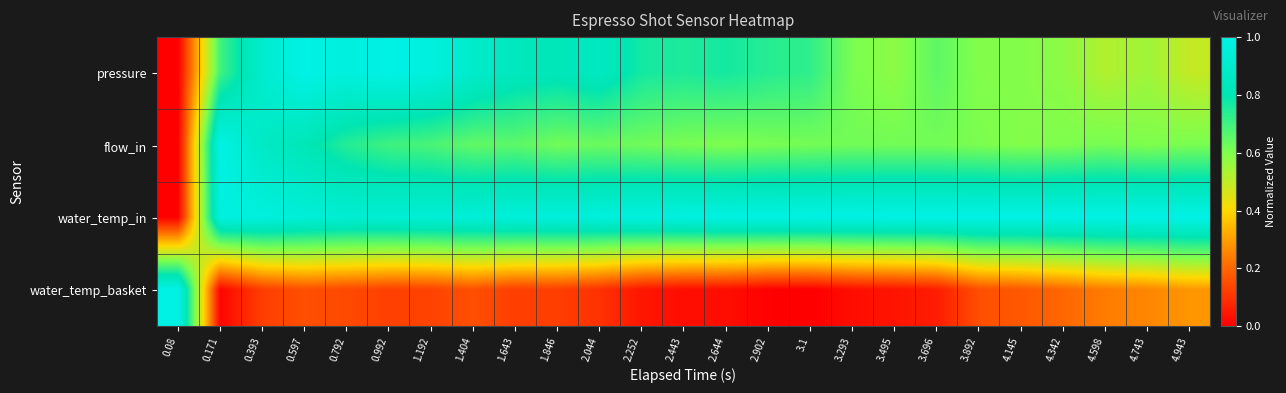

Reading left to right, list all the values displayed in this chart.

pressure: 0.08=0.0	0.171=0.7	0.393=0.9	0.597=1.0	0.792=1.0	0.992=1.0	1.192=1.0	1.404=0.9	1.643=0.8	1.846=0.8	2.044=0.9	2.252=0.8	2.443=0.8	2.644=0.8	2.902=0.7	3.1=0.7	3.293=0.6	3.495=0.6	3.696=0.7	3.892=0.6	4.145=0.6	4.342=0.6	4.598=0.5	4.743=0.6	4.943=0.5
flow_in: 0.08=0.0	0.171=1.0	0.393=0.9	0.597=0.8	0.792=0.7	0.992=0.7	1.192=0.7	1.404=0.6	1.643=0.7	1.846=0.6	2.044=0.6	2.252=0.6	2.443=0.6	2.644=0.6	2.902=0.6	3.1=0.6	3.293=0.6	3.495=0.6	3.696=0.6	3.892=0.6	4.145=0.6	4.342=0.6	4.598=0.6	4.743=0.6	4.943=0.6
water_temp_in: 0.08=0.0	0.171=1.0	0.393=1.0	0.597=0.9	0.792=0.9	0.992=0.9	1.192=0.9	1.404=0.9	1.643=1.0	1.846=1.0	2.044=1.0	2.252=1.0	2.443=1.0	2.644=1.0	2.902=1.0	3.1=1.0	3.293=1.0	3.495=1.0	3.696=1.0	3.892=1.0	4.145=1.0	4.342=1.0	4.598=1.0	4.743=1.0	4.943=1.0
water_temp_basket: 0.08=1.0	0.171=0.0	0.393=0.1	0.597=0.2	0.792=0.1	0.992=0.1	1.192=0.1	1.404=0.2	1.643=0.1	1.846=0.1	2.044=0.1	2.252=0.0	2.443=0.0	2.644=0.0	2.902=0.0	3.1=0.0	3.293=0.0	3.495=0.0	3.696=0.1	3.892=0.2	4.145=0.2	4.342=0.2	4.598=0.2	4.743=0.3	4.943=0.3